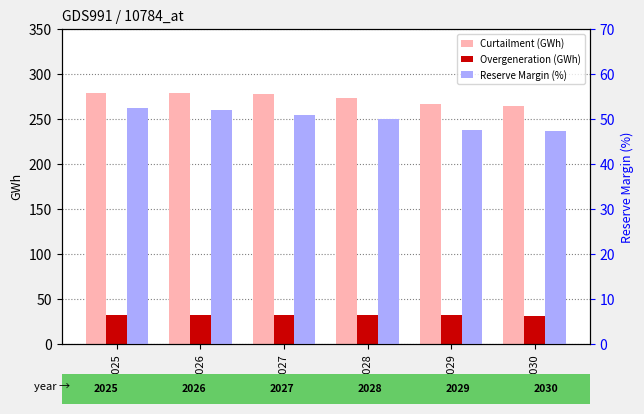

How many bars are there in each group?

3